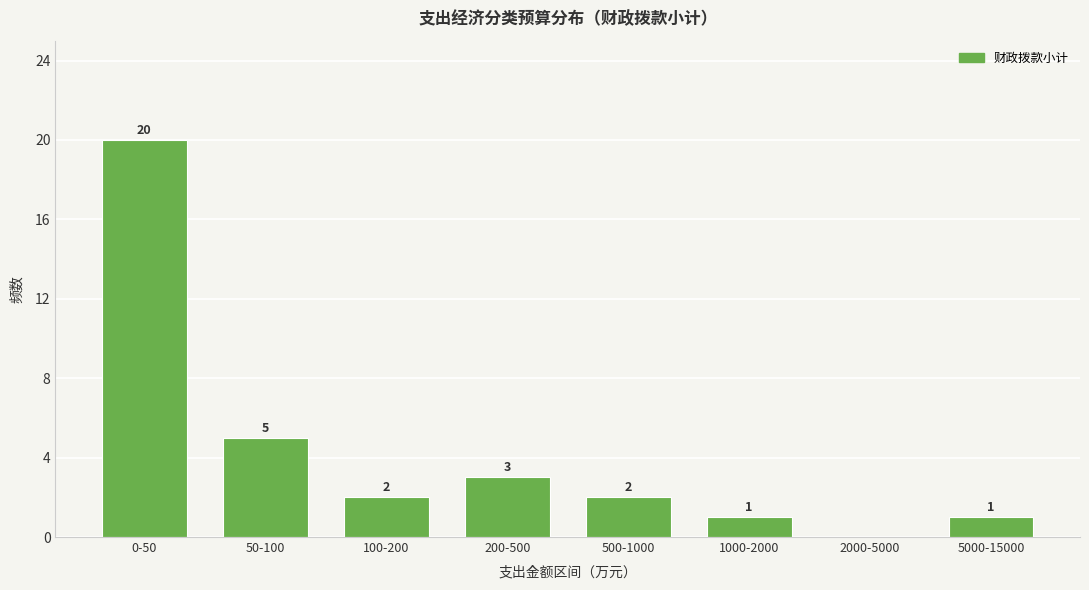

Reading right to left, list all the values displayed in this chart.

5000-15000=1	2000-5000=0	1000-2000=1	500-1000=2	200-500=3	100-200=2	50-100=5	0-50=20